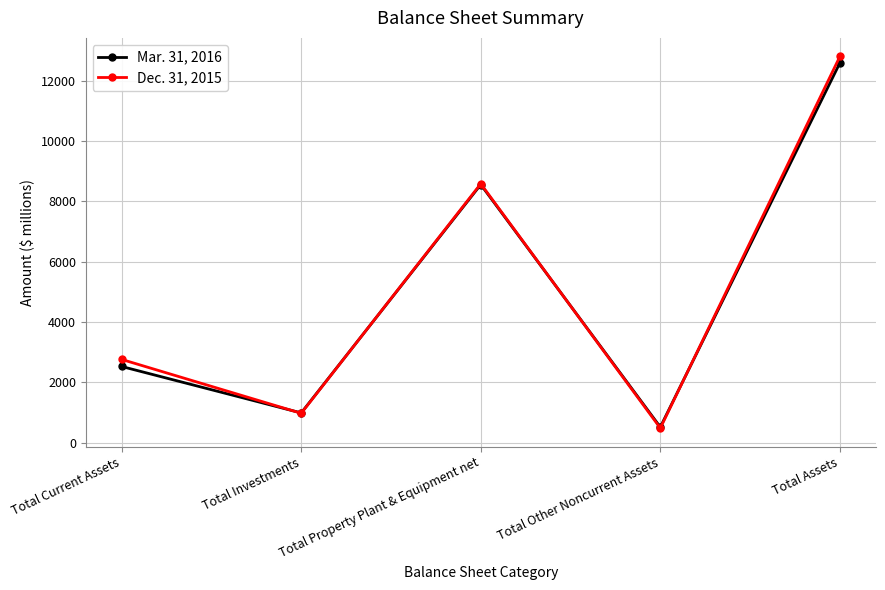

At how many categories does at least one series exceed 4019?

2